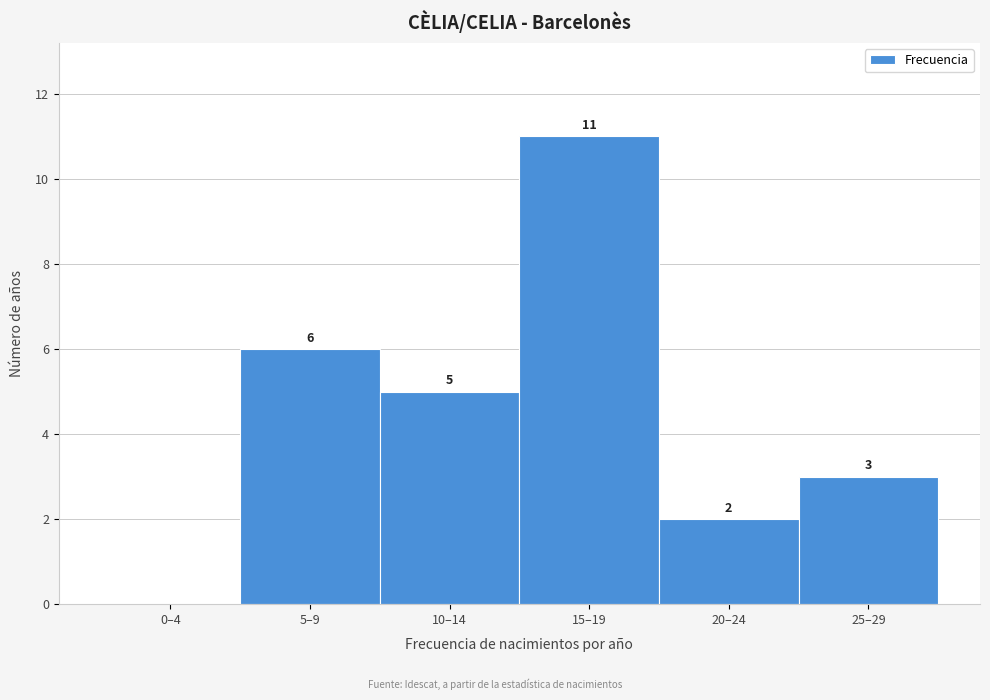

Reading right to left, extract all data points from this chart.

25–29=3	20–24=2	15–19=11	10–14=5	5–9=6	0–4=0